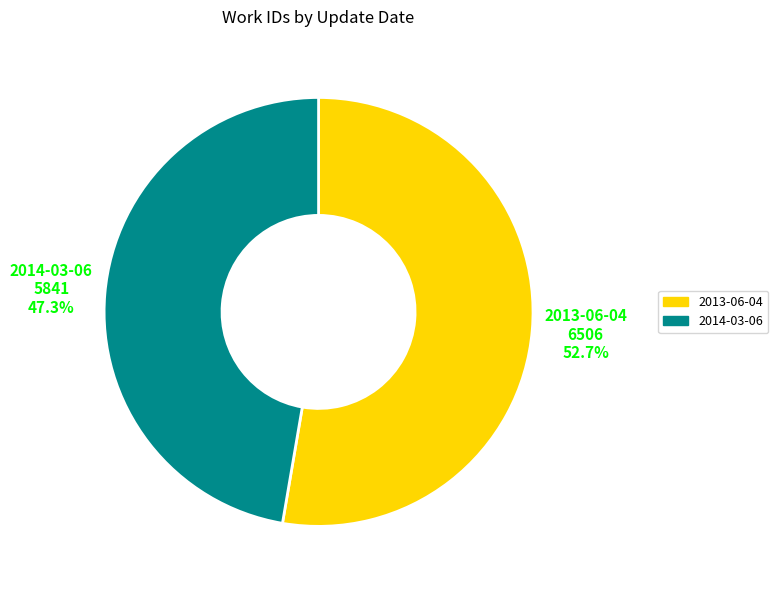

Does any single category account for the majority?

Yes